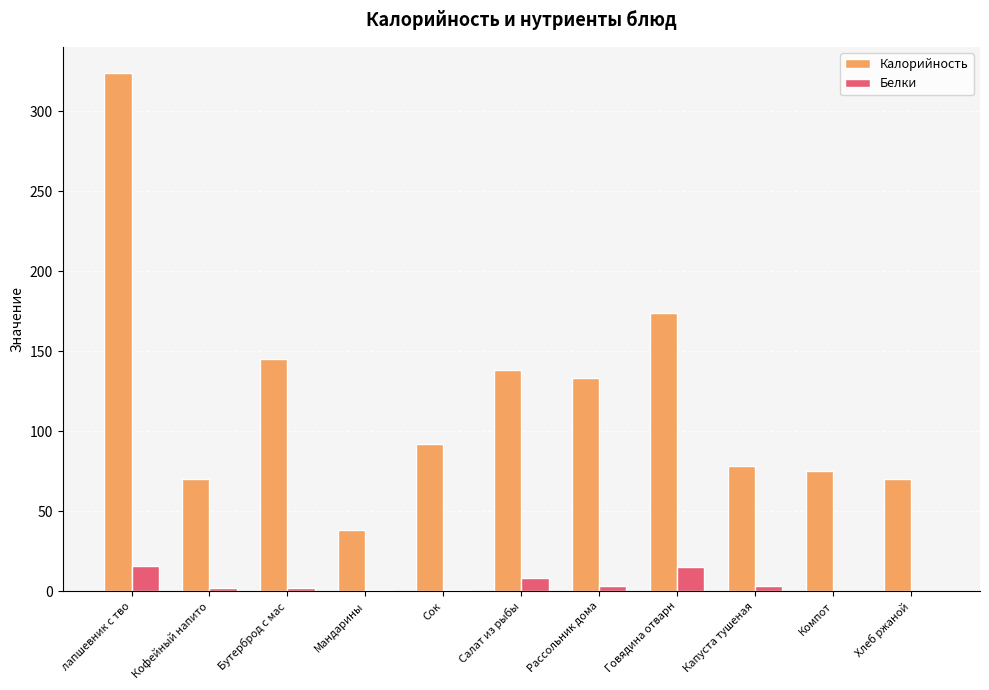

Which series has the largest total across all categories?

Калорийность